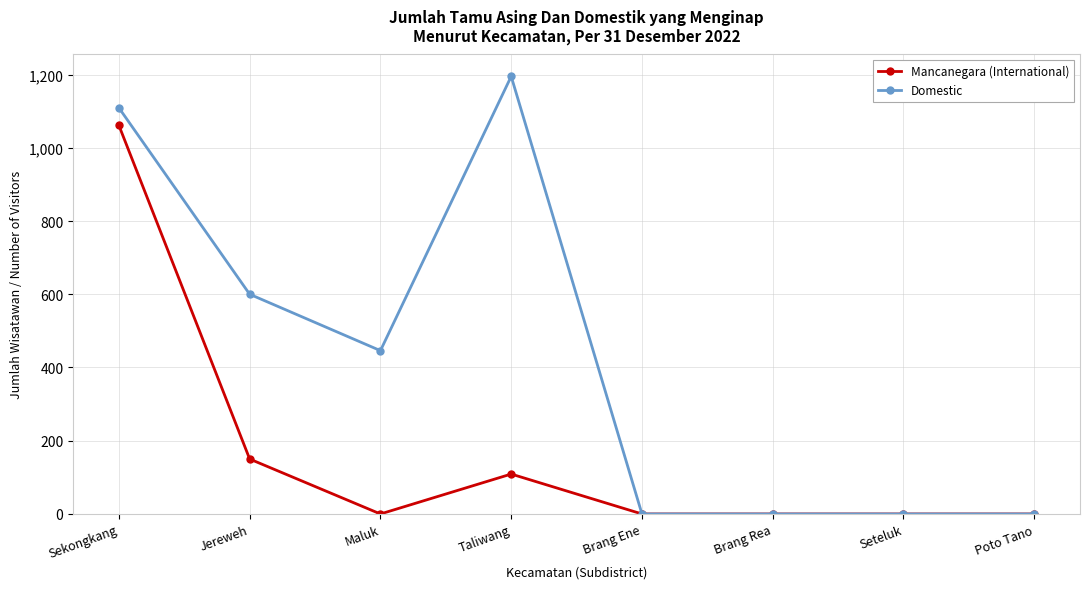

Reading left to right, list all the values displayed in this chart.

Mancanegara (International): 1061	150	0	109	0	0	0	0
Domestic: 1109	600	446	1195	0	0	0	0